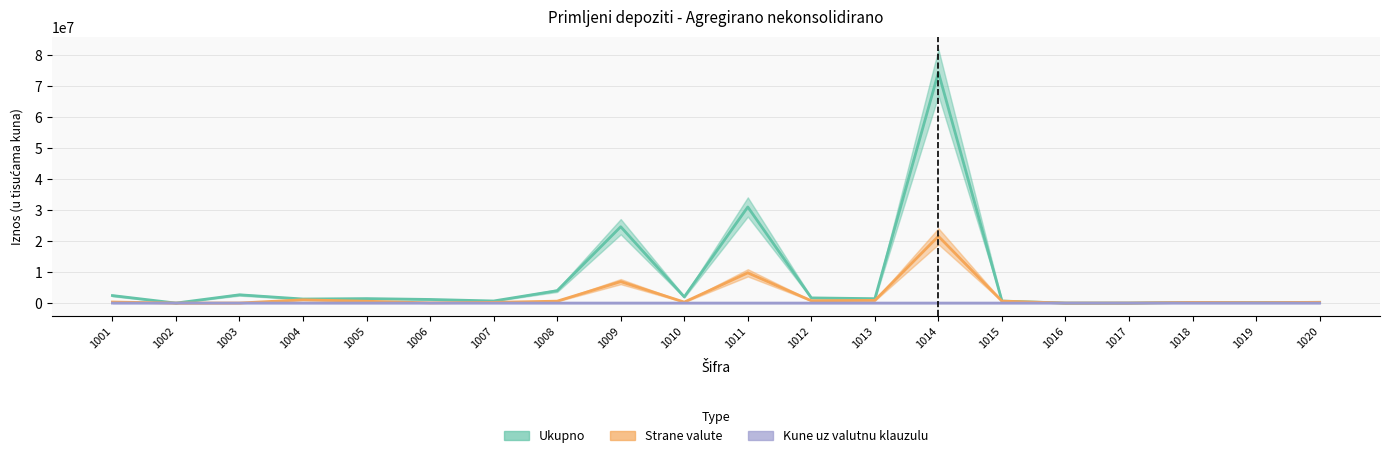

The Ukupno series shows 48078441 at 1011. True or false?

False